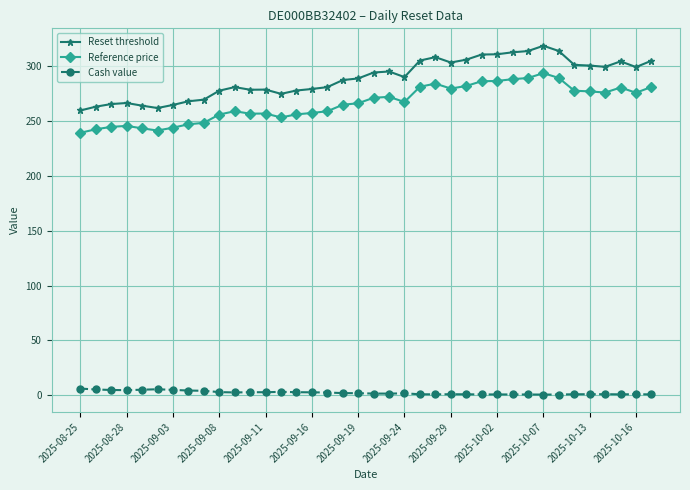

What are all the series names shown in the legend?

Reset threshold, Reference price, Cash value